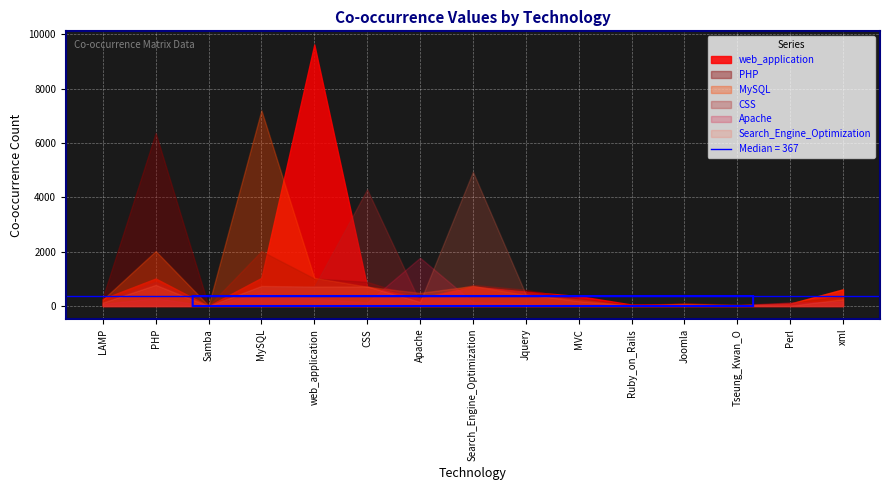

What is the value of the web_application point at the 8th from the left?

715